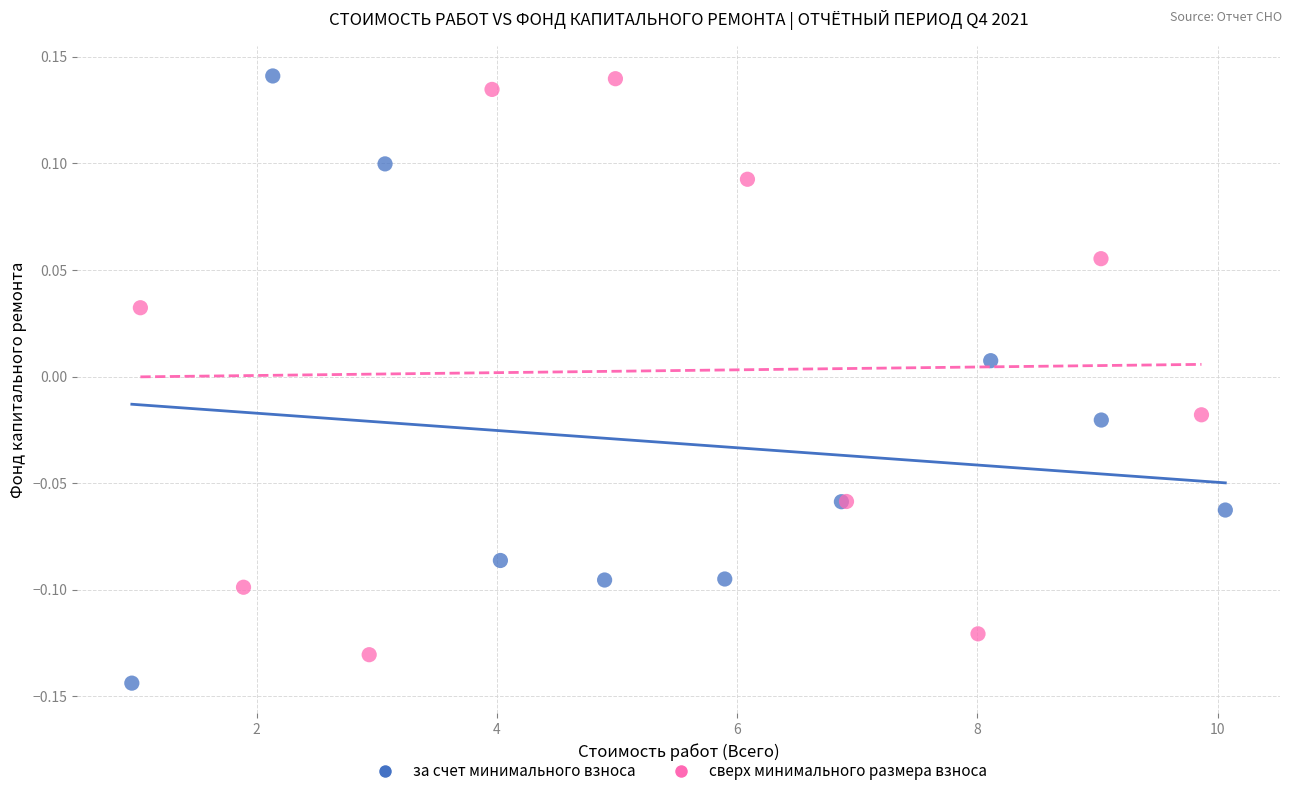

Which series contains the lowest Y value?

за счет минимального взноса